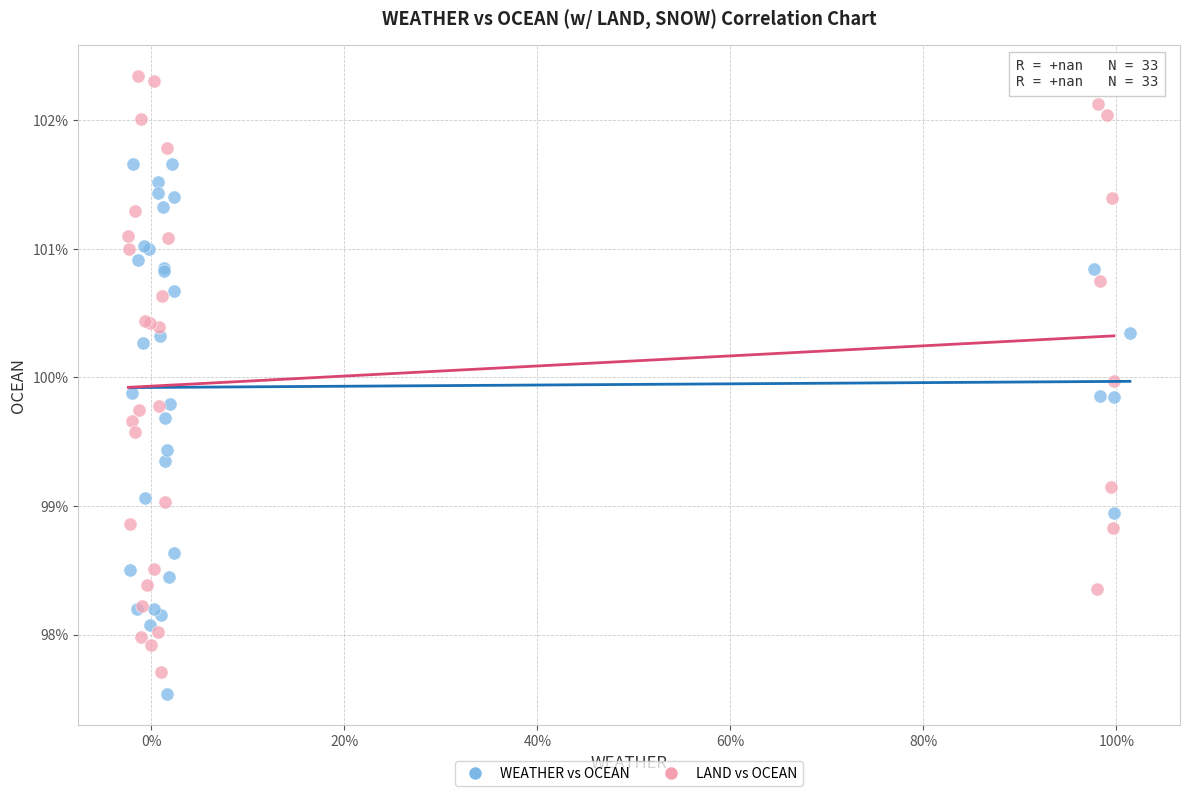

What are all the series names shown in the legend?

WEATHER vs OCEAN, LAND vs OCEAN